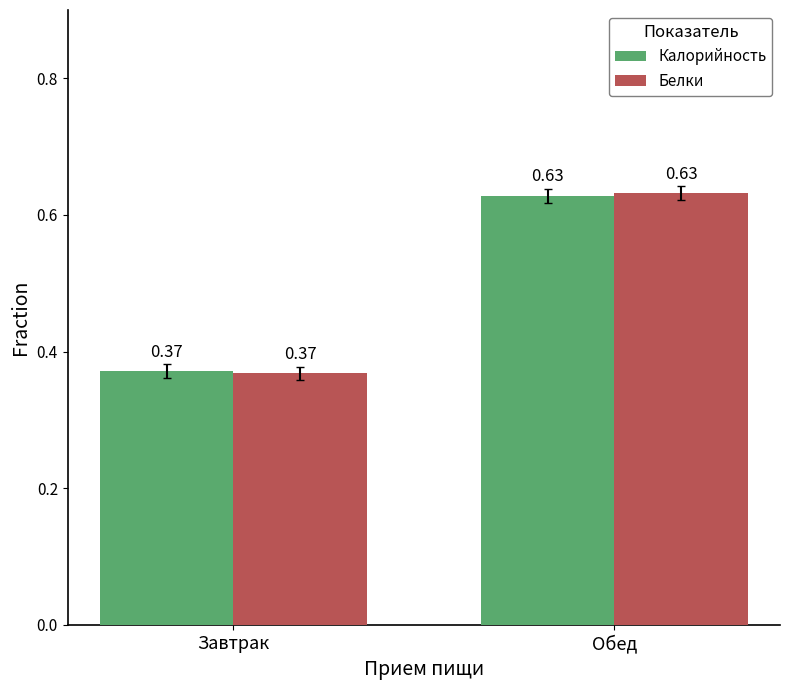

What is the difference between the Калорийность values at Обед and Завтрак?

0.3